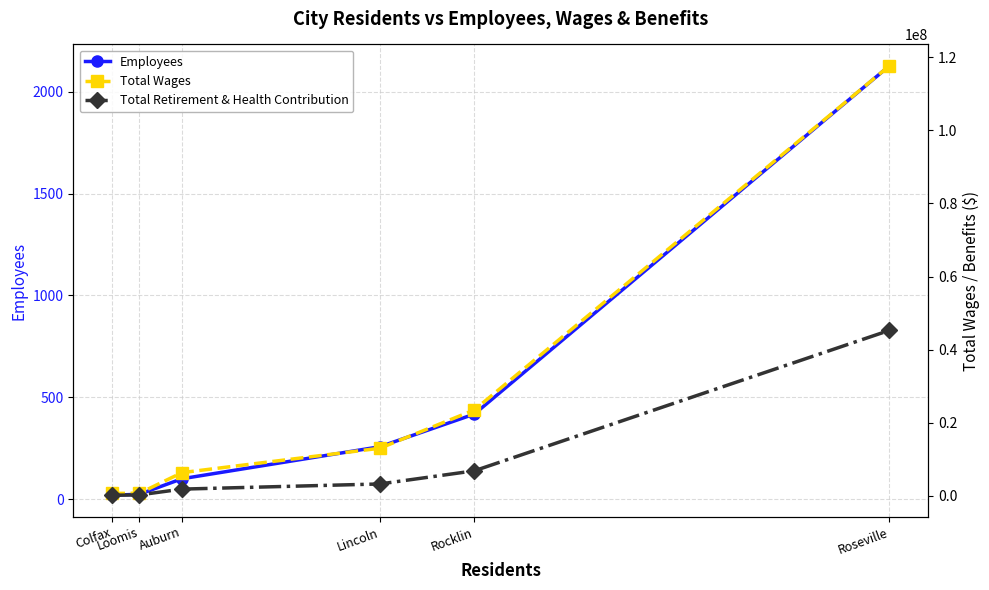

Which label corresponds to the largest value in the chart?

Roseville